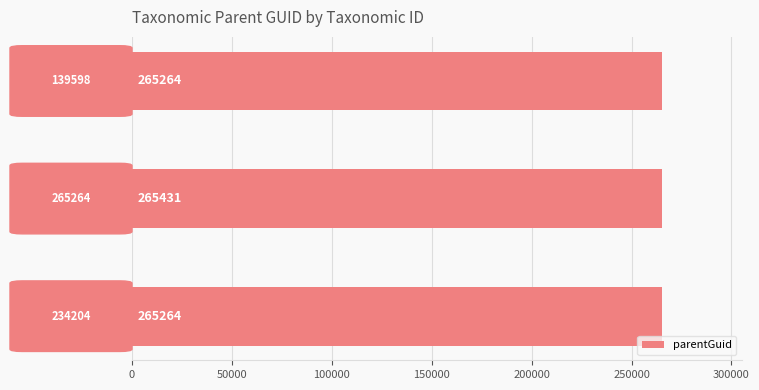

What is the difference between the maximum and minimum values?

167